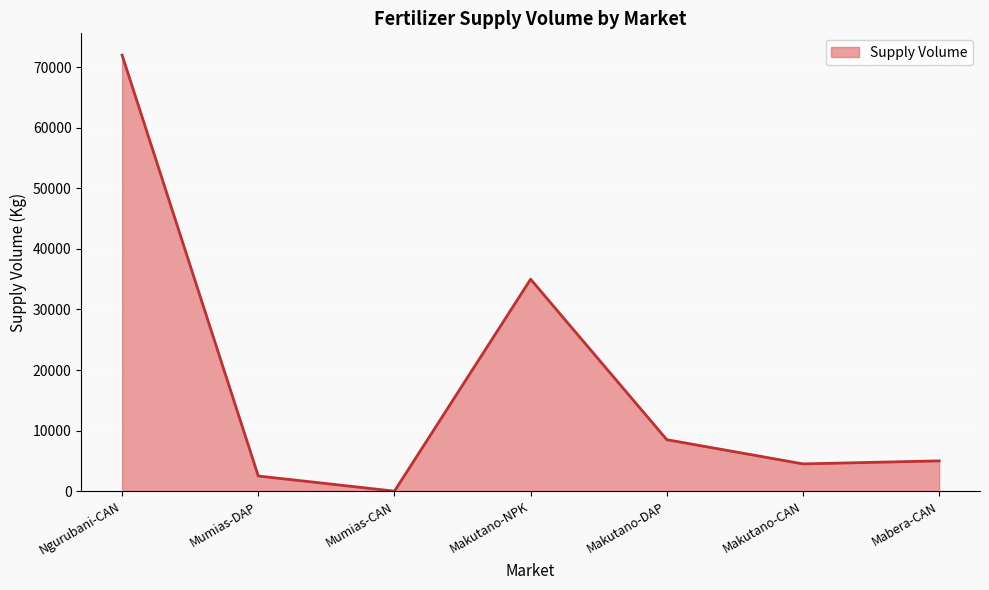

Is it true that the value at Ngurubani-CAN is 119021?

False